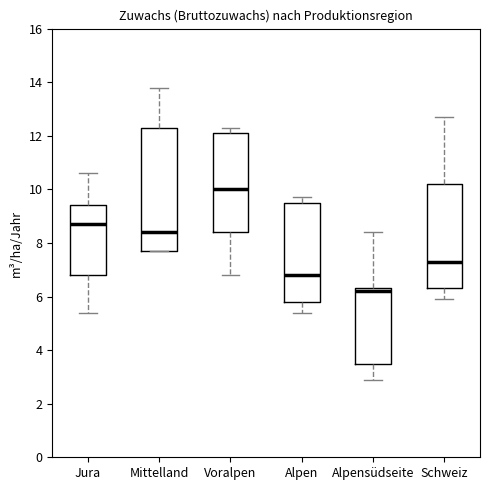

Where does the lower whisker of the box for Schweiz end on the y-axis? The values are not printed on the chart, so give them approximately, as read against the axis.

6.0